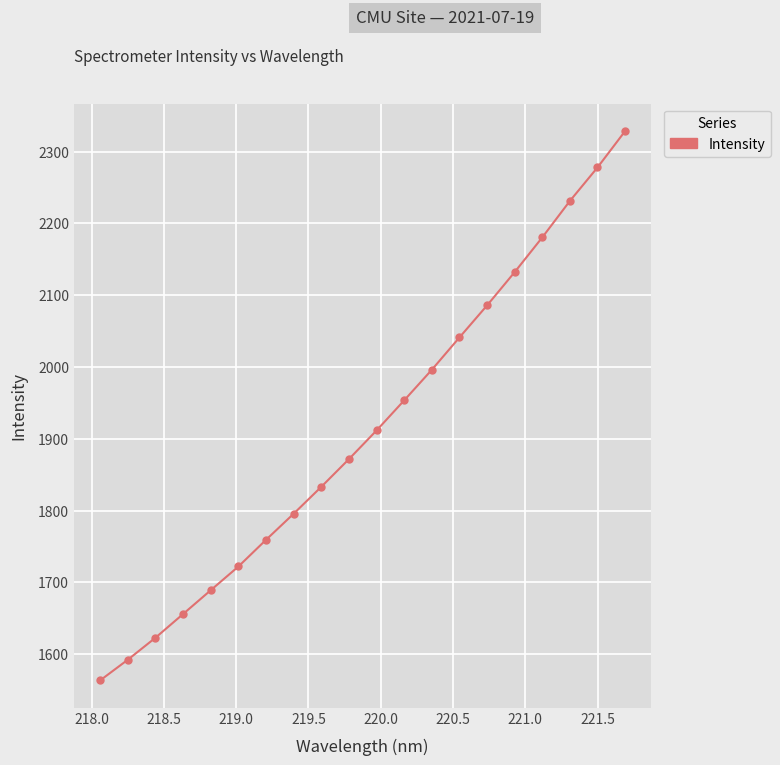

True or false: there are more than 2 points higher than both neighbors.

False